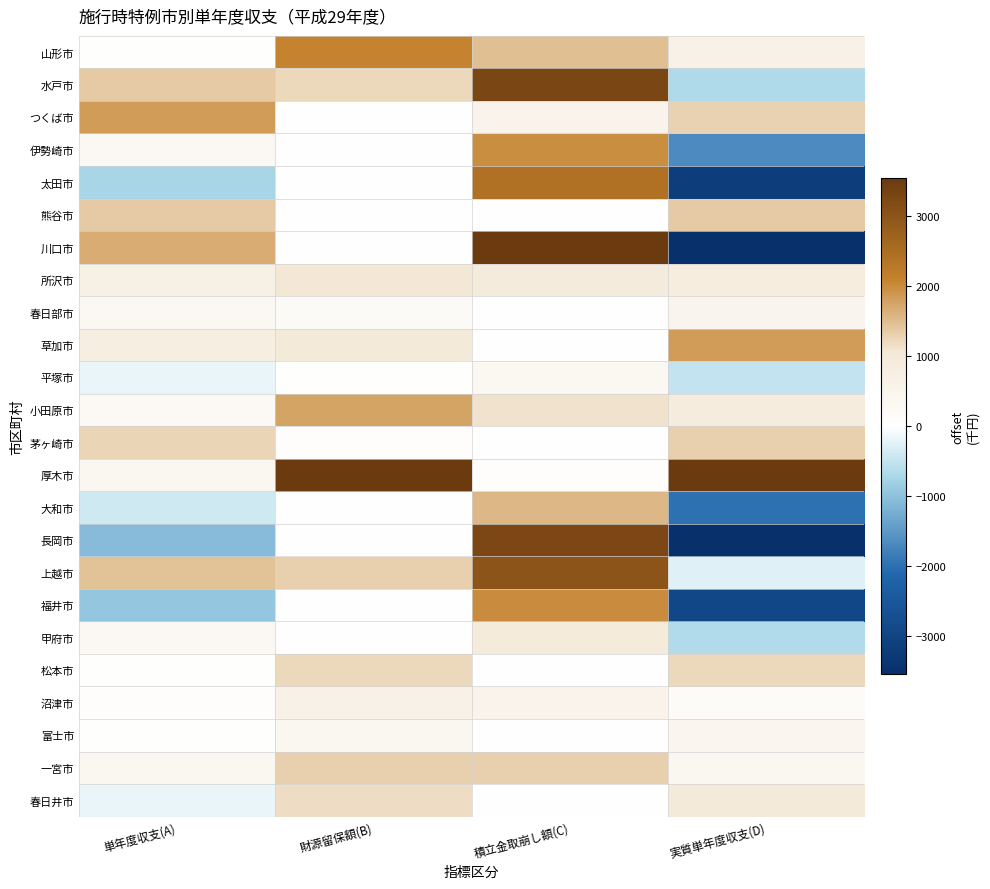

At how many categories does at least one series exceed 3329?

3